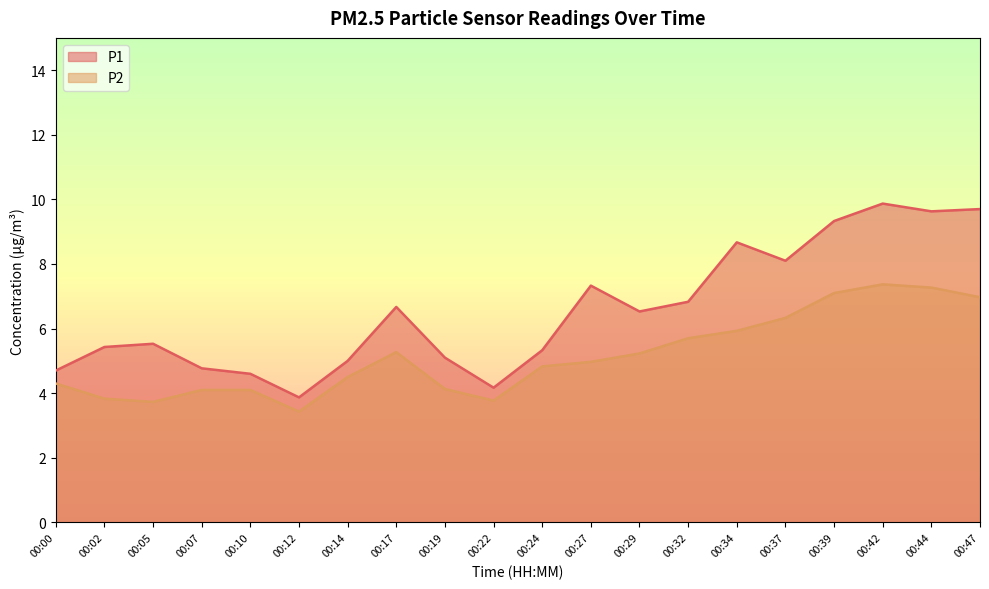

What is the spread (max minus min) of values at 00:44?

2.4